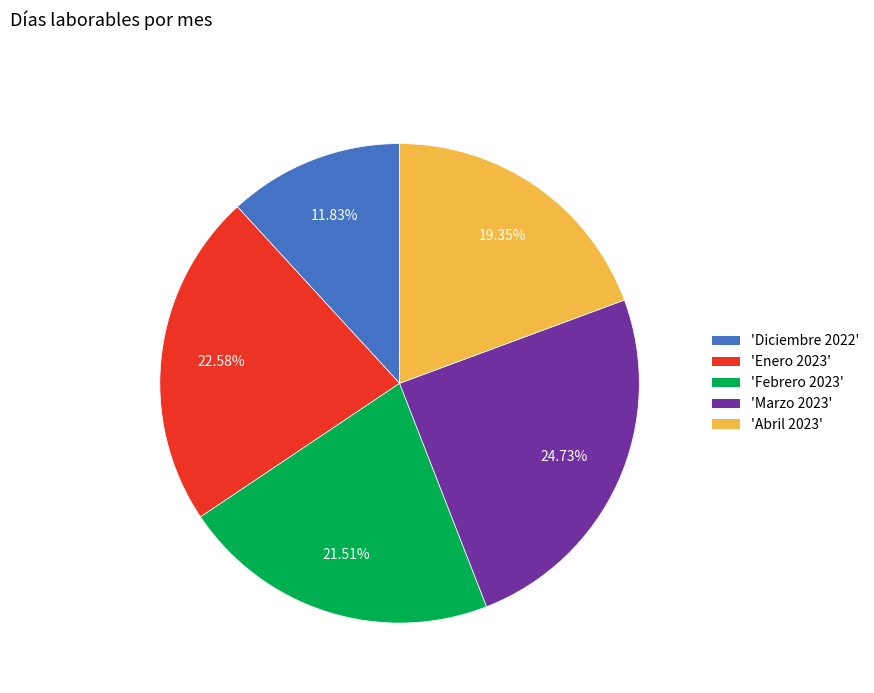

Is there any slice that represents more than half of the pie?

No